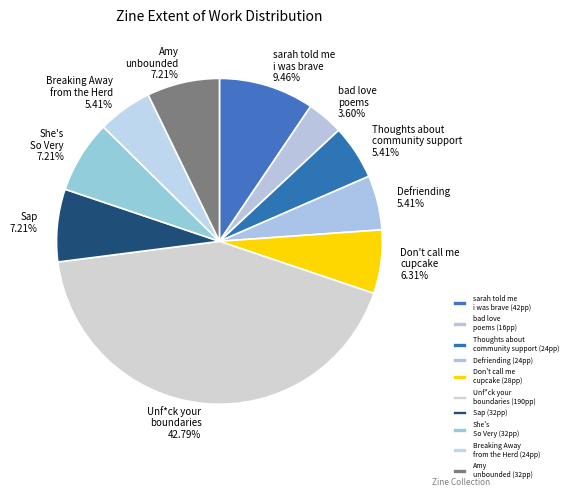

To the nearest percent, what is the combined percentage of Sap and bad love poems?

11%